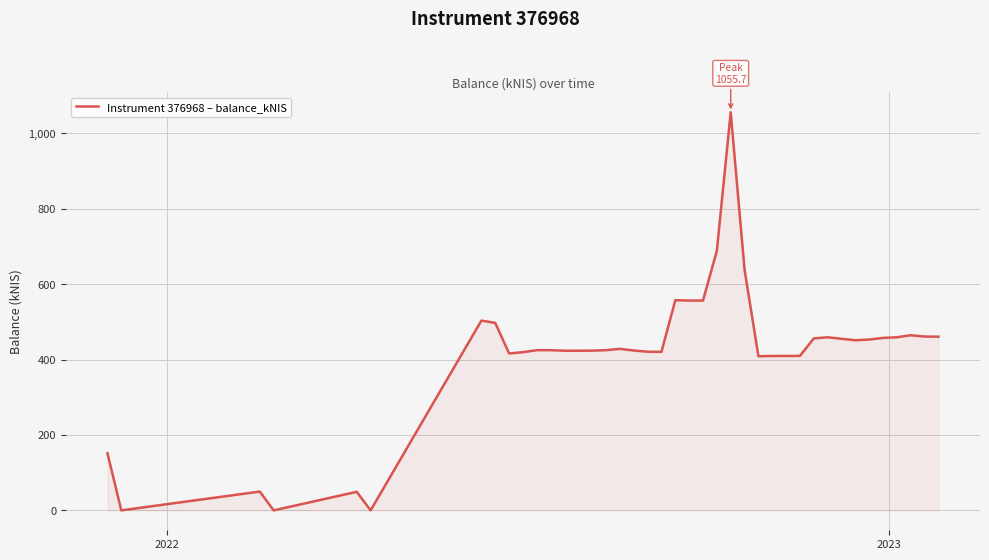

What is the maximum value shown in the chart?

1055.7